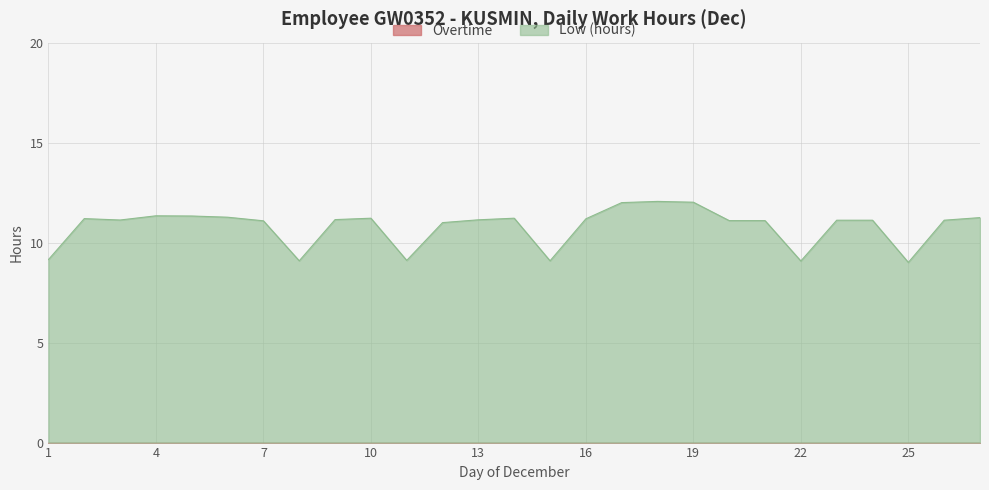

Is it true that the value at 14 is 18.1?

False